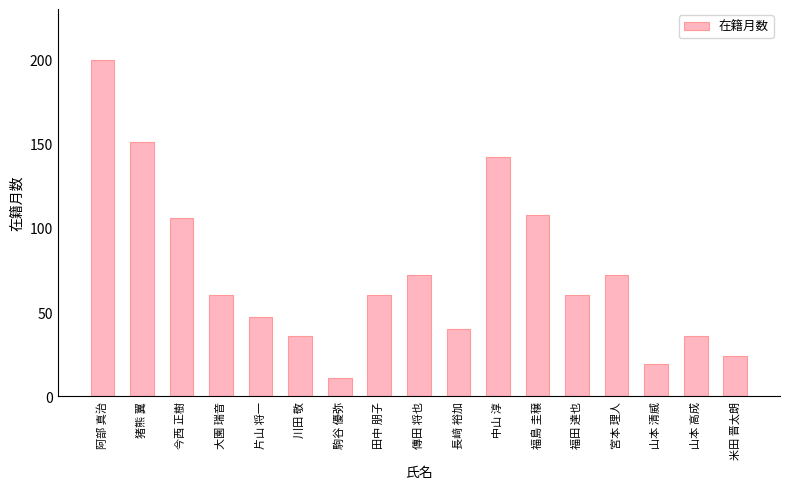

Reading right to left, extract all data points from this chart.

米田 晋太朗=24	山本 高成=36	山本 清威=19	宮本 理人=72	福田 達也=60	福島 圭穣=108	中山 淳=142	長﨑 裕加=40	傳田 将也=72	田中 朋子=60	駒谷 優弥=11	川田 敬=36	片山 将一=47	大園 瑞音=60	今西 正樹=106	猪熊 翼=151	阿部 真治=200